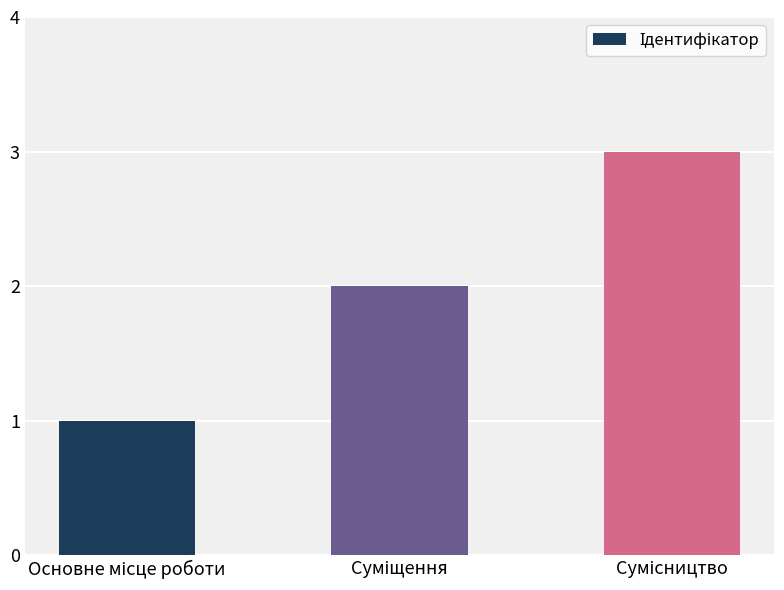

What is the sum of all values?

6